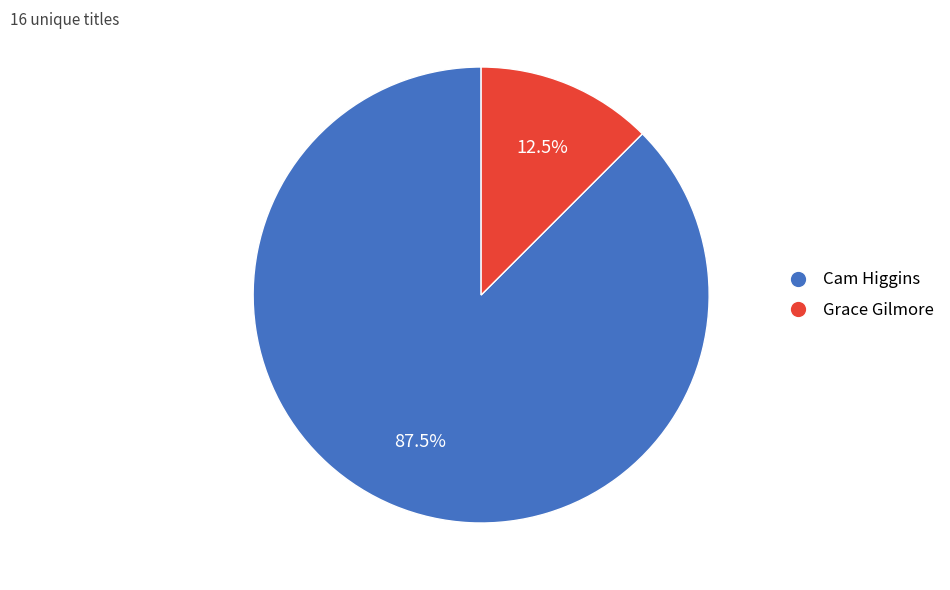

Between Grace Gilmore and Cam Higgins, which is larger?

Cam Higgins